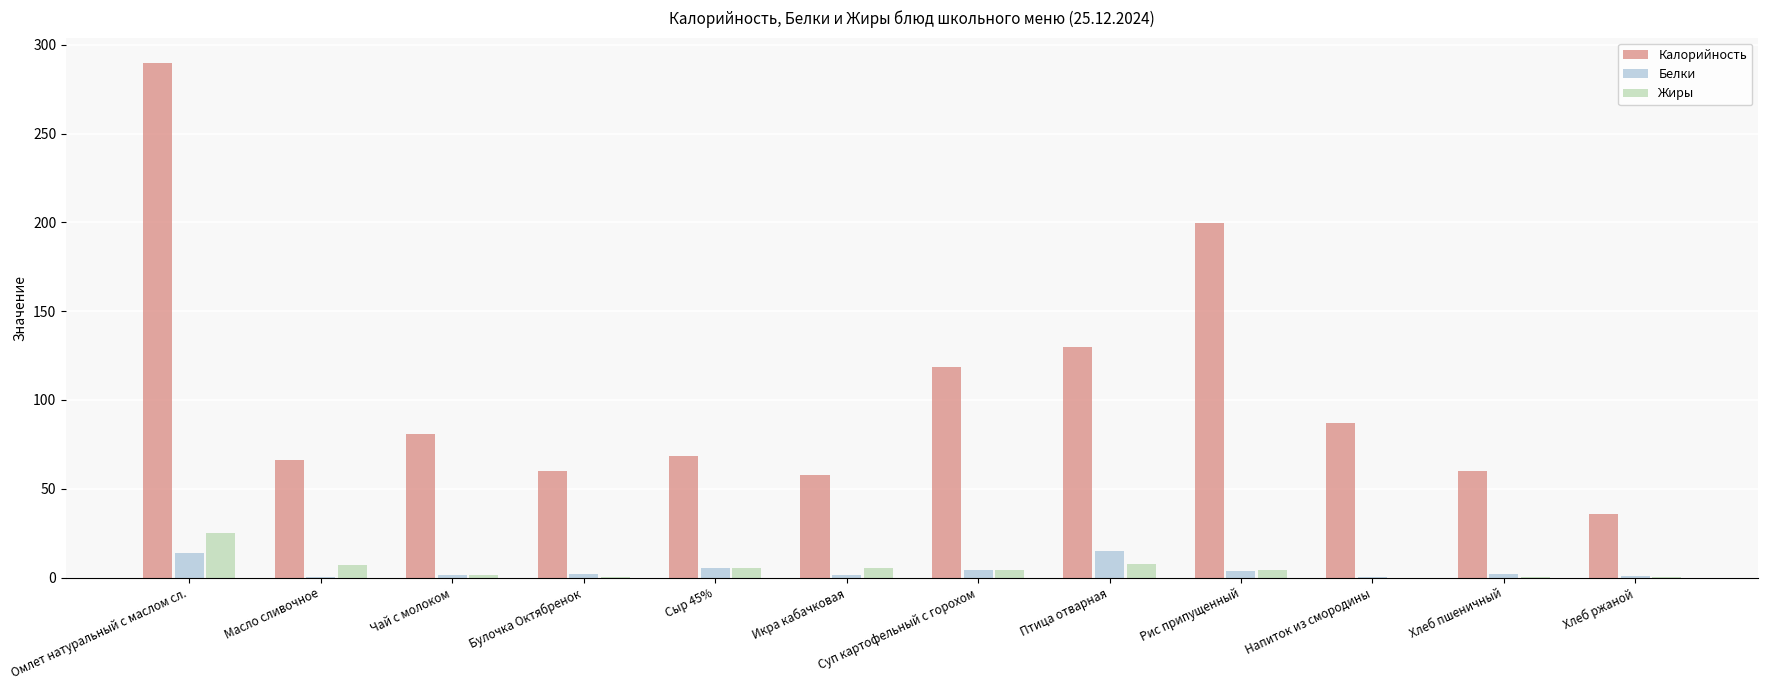

The value of Калорийность at Птица отварная is 221.3. True or false?

False